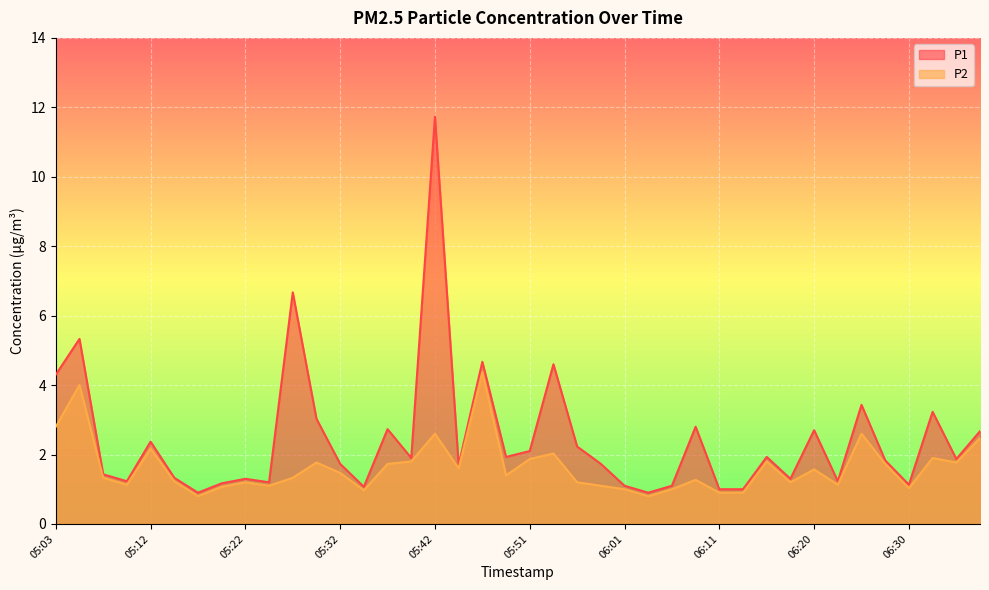

List the series in order of their peak value, highest first.

P1, P2